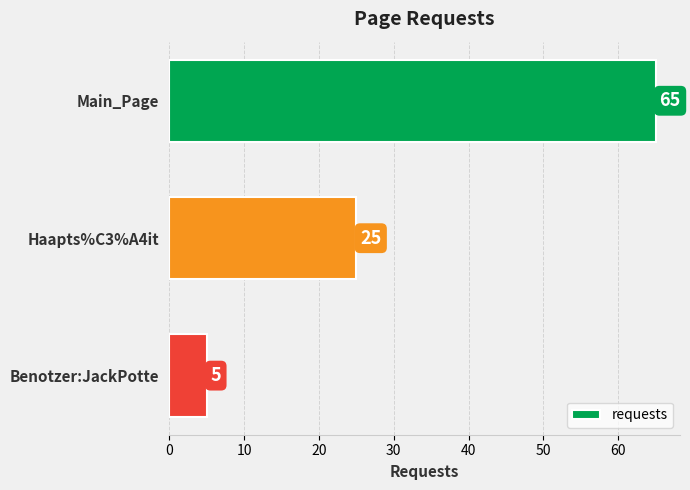

What is the ratio of the value at Haapts%C3%A4it to the value at Benotzer:JackPotte?

5.0